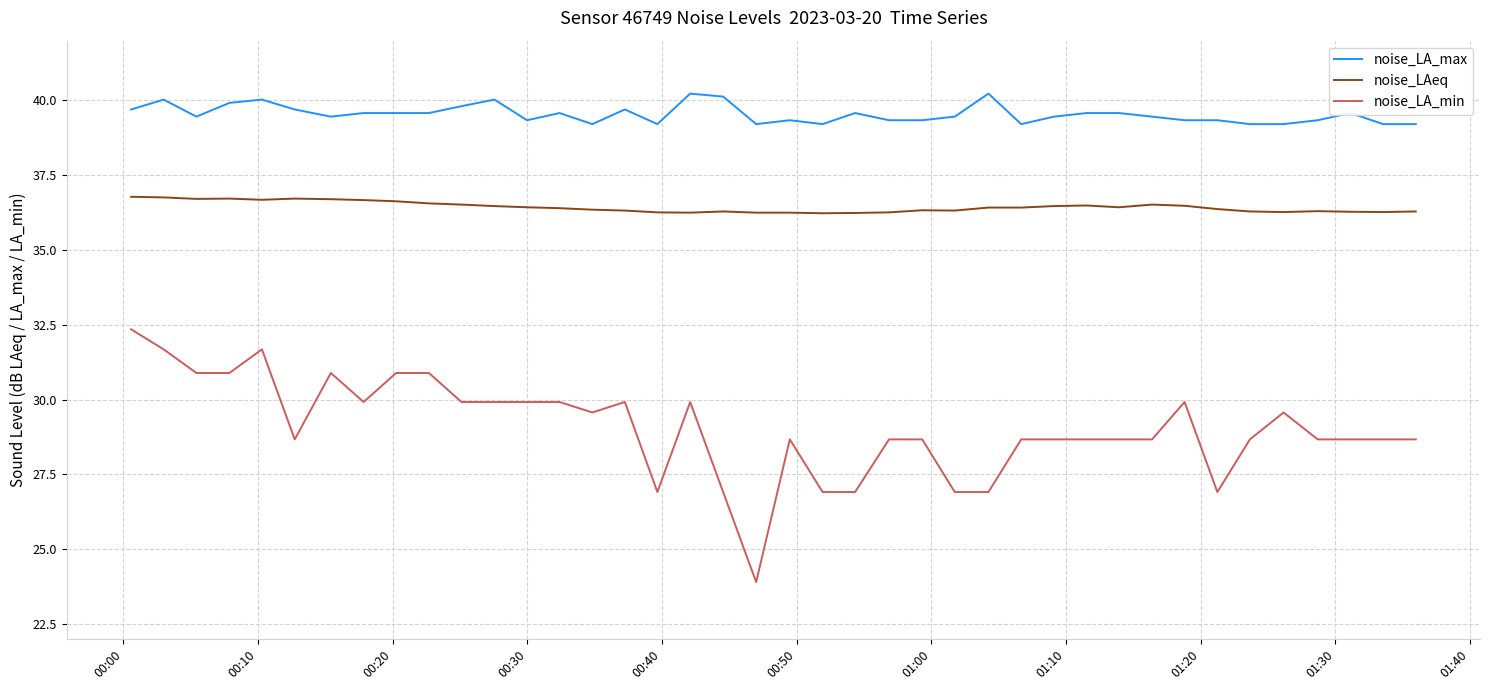

True or false: noise_LAeq has more than 0 points higher than both neighbors.

True